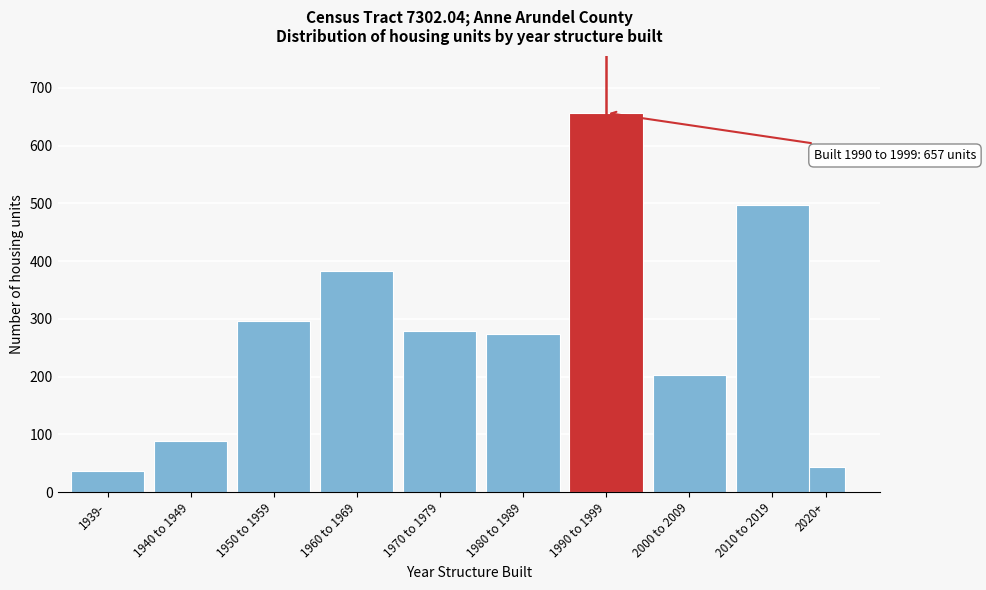

Reading right to left, list all the values displayed in this chart.

44	497	202	657	274	279	383	296	89	37